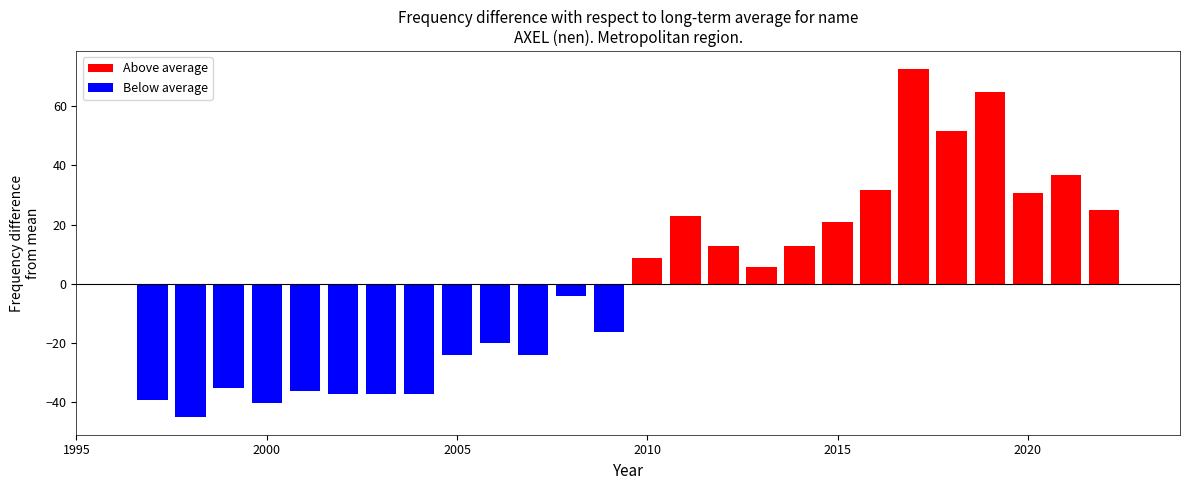

List the labels in order of value, largest first.

2017, 2019, 2018, 2021, 2016, 2020, 2022, 2011, 2015, 2014, 2012, 2010, 2013, 2008, 2009, 2006, 2007, 2005, 1999, 2001, 2004, 2003, 2002, 1997, 2000, 1998